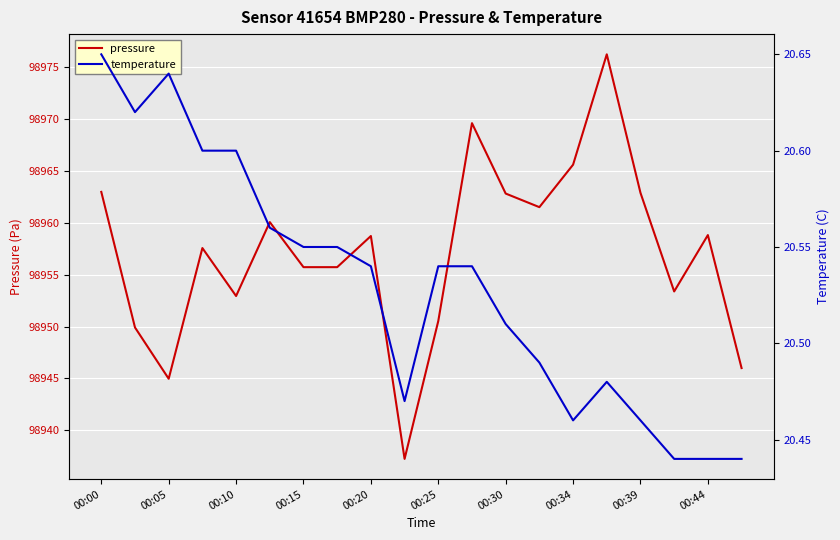

Which series has the largest total across all categories?

pressure